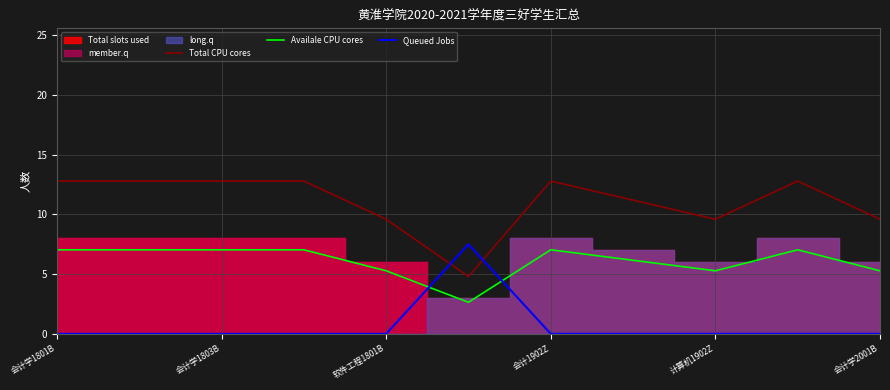

Between 8 and 计算机1902Z, which is larger?

8